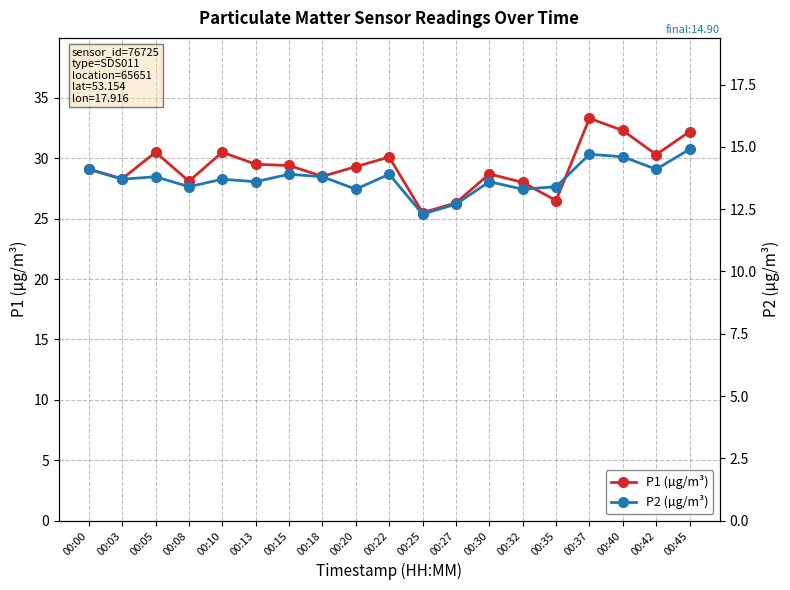

Reading left to right, transcribe all the data shown in this chart.

P1 (µg/m³): 00:00=29.1	00:03=28.3	00:05=30.5	00:08=28.1	00:10=30.5	00:13=29.5	00:15=29.4	00:18=28.5	00:20=29.3	00:22=30.1	00:25=25.5	00:27=26.3	00:30=28.7	00:32=28.0	00:35=26.5	00:37=33.3	00:40=32.3	00:42=30.3	00:45=32.2
P2 (µg/m³): 00:00=14.1	00:03=13.7	00:05=13.8	00:08=13.4	00:10=13.7	00:13=13.6	00:15=13.9	00:18=13.8	00:20=13.3	00:22=13.9	00:25=12.3	00:27=12.7	00:30=13.6	00:32=13.3	00:35=13.4	00:37=14.7	00:40=14.6	00:42=14.1	00:45=14.9